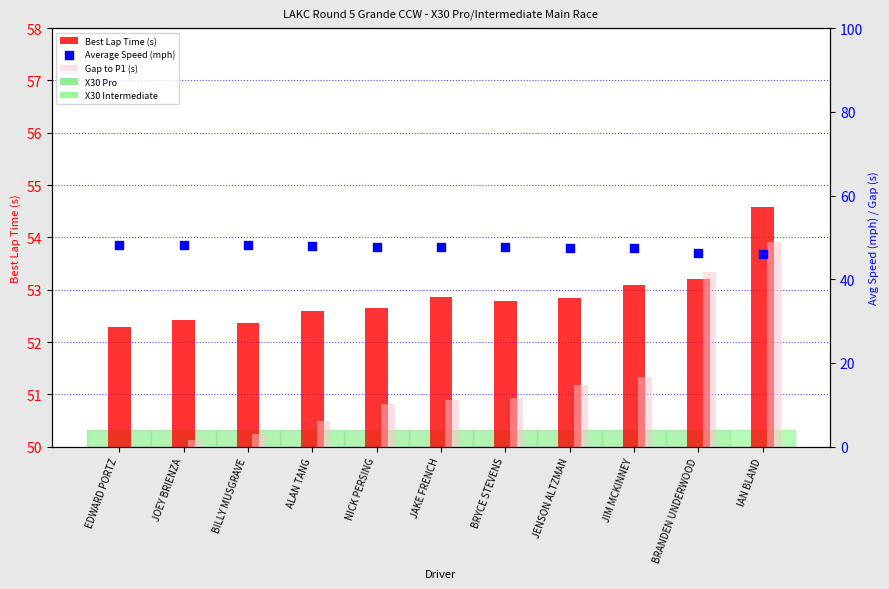

Which series contains the lowest Y value?

Gap to P1 (s)